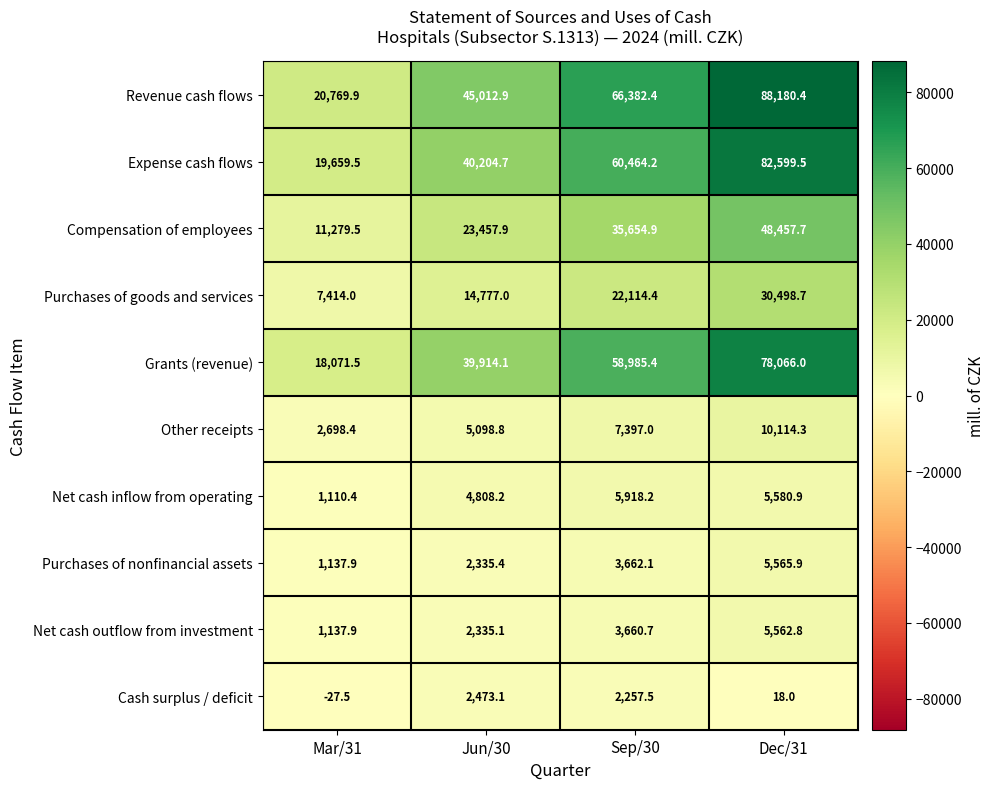

Is it true that Purchases of goods and services equals 30498.7 at Dec/31?

True